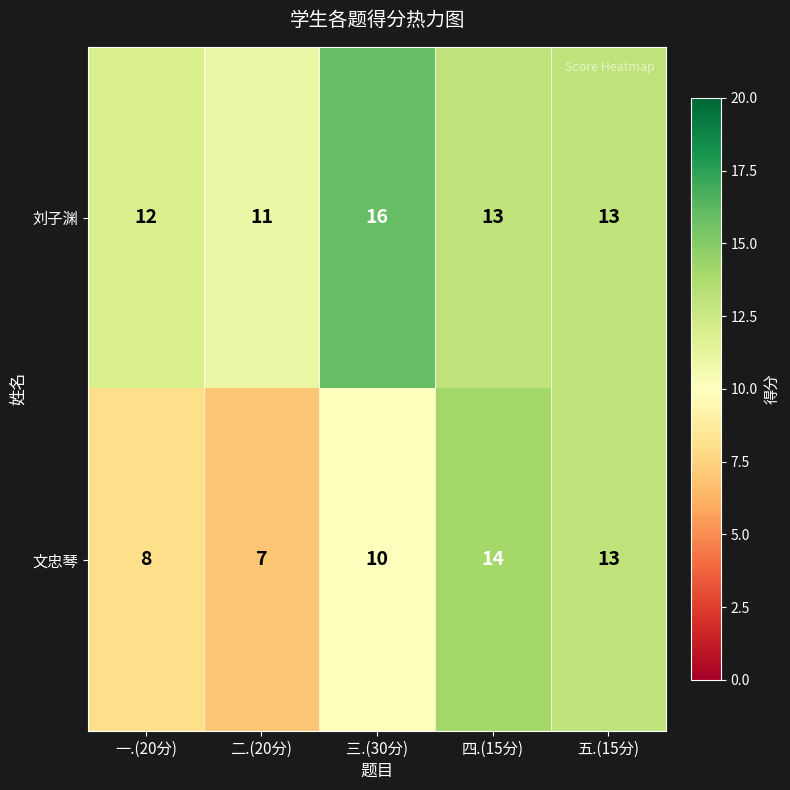

Reading left to right, extract all data points from this chart.

刘子渊: 12	11	16	13	13
文忠琴: 8	7	10	14	13